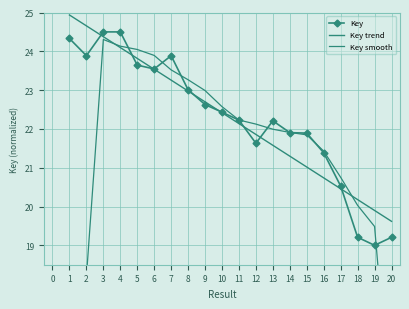

Reading right to left, transcribe all the data shown in this chart.

Key: 19.2	19.0	19.2	20.5	21.4	21.9	21.9	22.2	21.6	22.2	22.4	22.6	23.0	23.9	23.5	23.6	24.5	24.5	23.9	24.3
Key trend: 19.6	19.9	20.2	20.5	20.7	21.0	21.3	21.6	21.9	22.1	22.4	22.7	23.0	23.3	23.5	23.8	24.1	24.4	24.7	24.9
Key smooth: 14.4	19.5	20.0	20.8	21.4	21.8	21.9	22.0	22.1	22.2	22.6	23.0	23.3	23.5	23.9	24.0	24.1	24.3	18.2	12.1